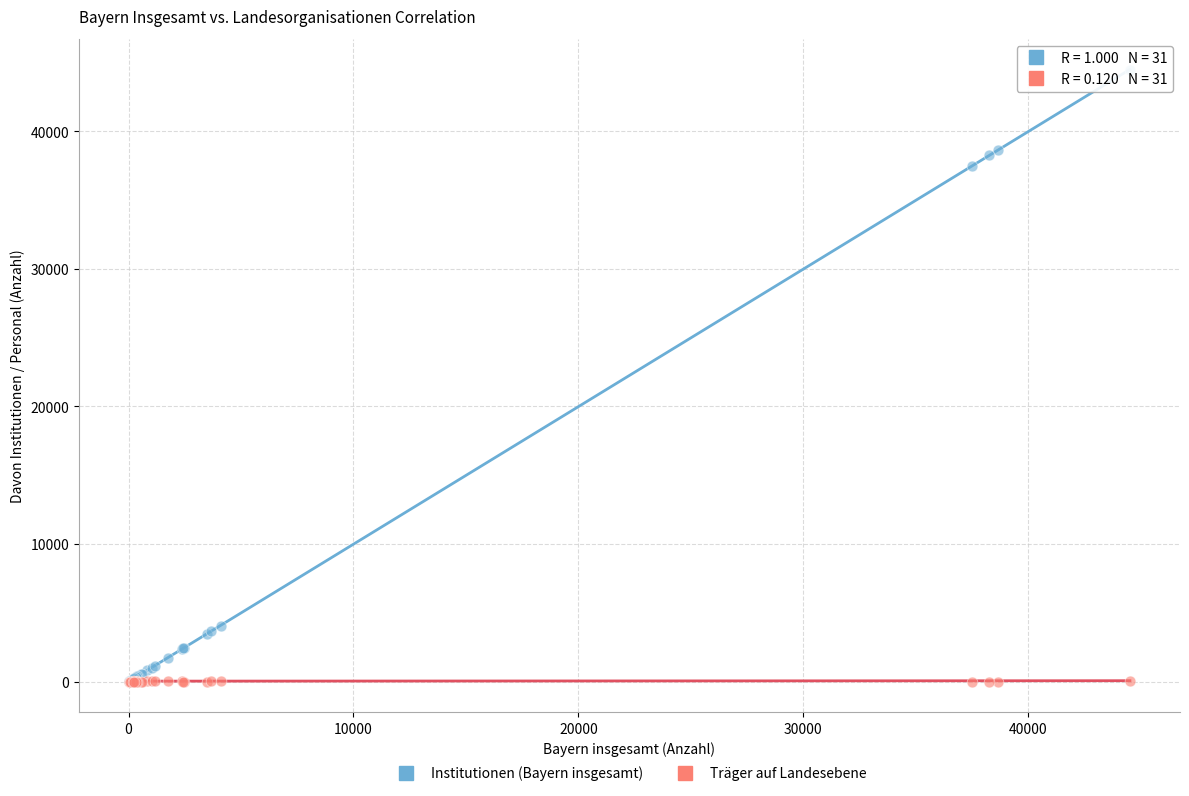

What are all the series names shown in the legend?

Institutionen (Bayern insgesamt), Träger auf Landesebene